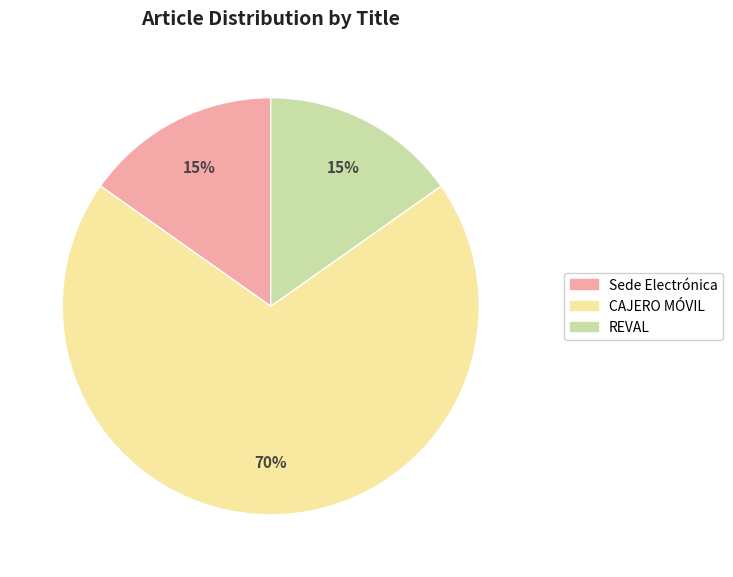

What percentage is the REVAL slice, to the nearest percent?

15%